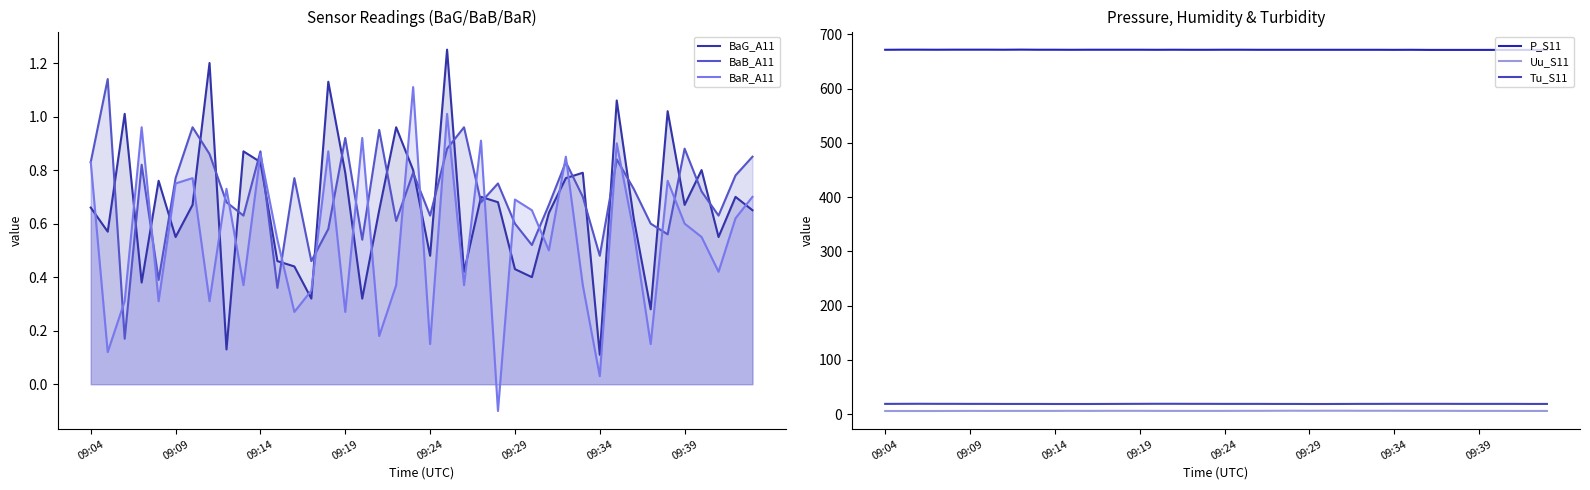

After their last crossing, which series has the higher values: BaR_A11 or BaG_A11?

BaR_A11